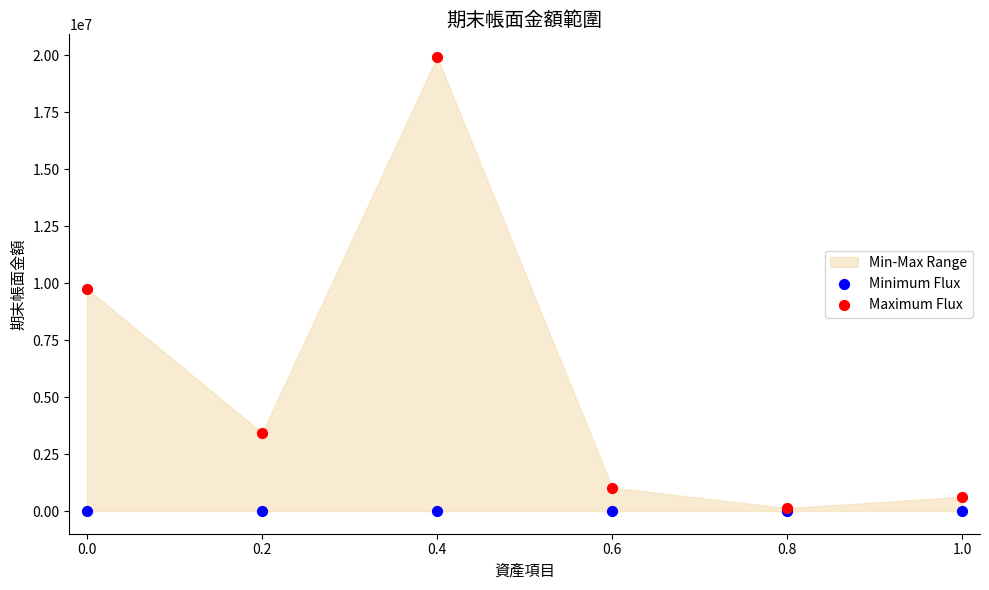

In the Maximum Flux series, what Y value is closest to 10022456?

9760300